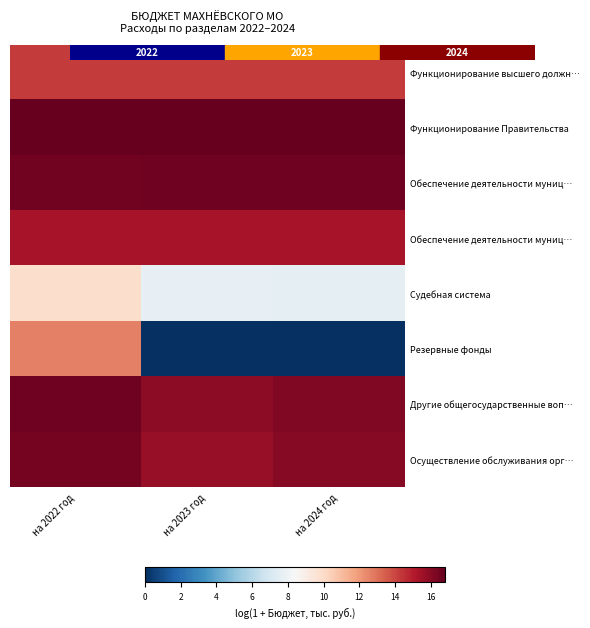

At which category is the sum across all series the highest?

на 2022 год